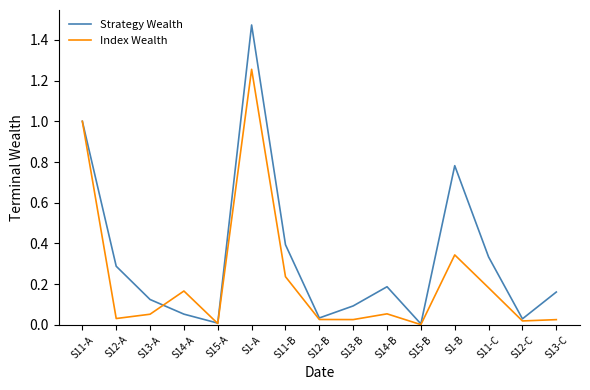

The Index Wealth series shows 0.3 at S14-A. True or false?

False